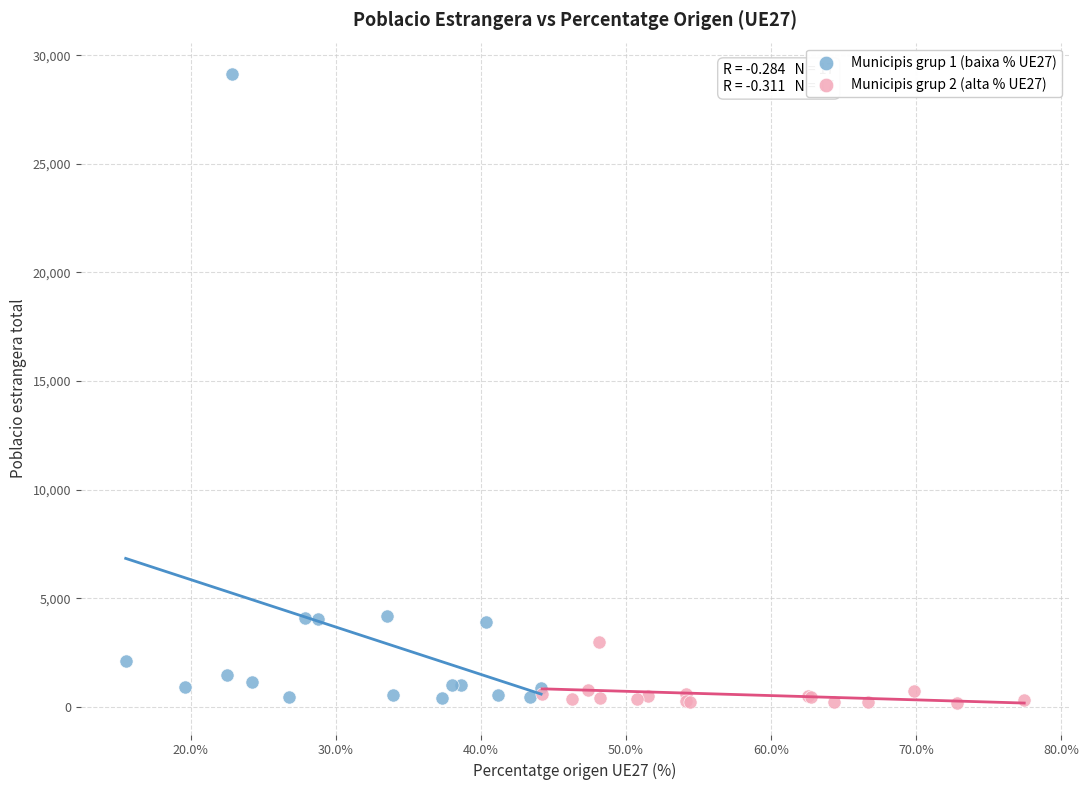

What are all the series names shown in the legend?

Municipis grup 1 (baixa % UE27), Municipis grup 2 (alta % UE27)